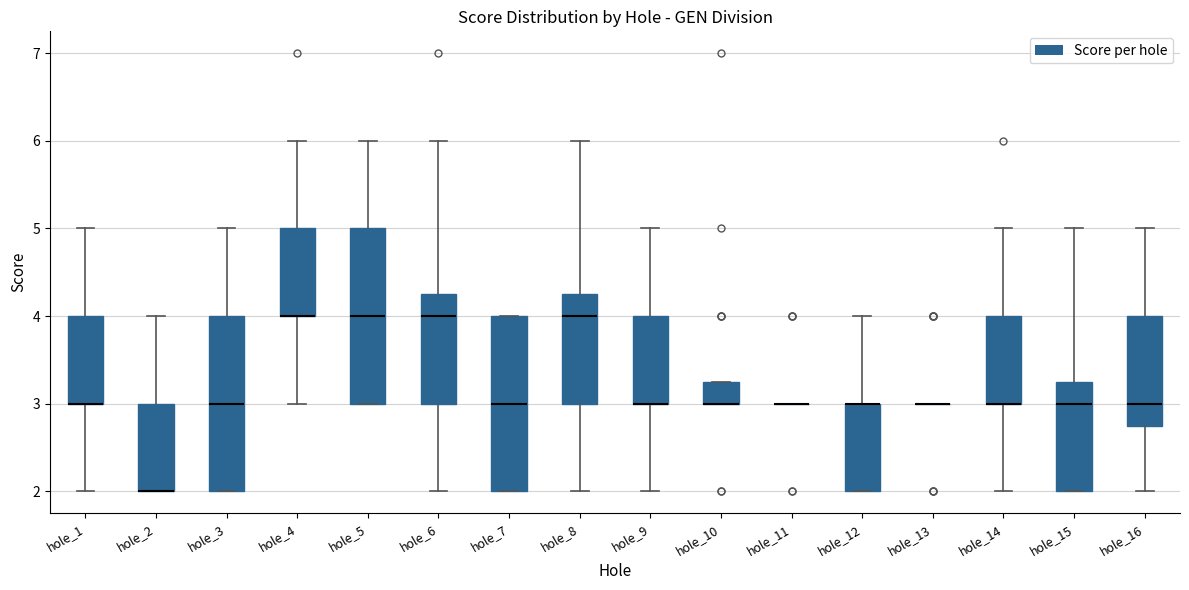

Reading left to right, read every box against the y-axis: the position of its median line, the range the box covers, and the ends of its whiskers. The values are not printed on the chart, so give them approximately, as read against the axis.

hole_1: median 3.0 (drawn on the box's lower edge), box 3.0 to 4.0, whiskers 2.0 to 5.0
hole_2: median 2.0 (drawn on the box's lower edge), box 2.0 to 3.0, whiskers 2.0 to 4.0
hole_3: median 3.0, box 2.0 to 4.0, whiskers 2.0 to 5.0
hole_4: median 4.0 (drawn on the box's lower edge), box 4.0 to 5.0, whiskers 3.0 to 6.0
hole_5: median 4.0, box 3.0 to 5.0, whiskers 3.0 to 6.0
hole_6: median 4.0, box 3.0 to 4.3, whiskers 2.0 to 6.0
hole_7: median 3.0, box 2.0 to 4.0, whiskers 2.0 to 4.0
hole_8: median 4.0, box 3.0 to 4.3, whiskers 2.0 to 6.0
hole_9: median 3.0 (drawn on the box's lower edge), box 3.0 to 4.0, whiskers 2.0 to 5.0
hole_10: median 3.0 (drawn on the box's lower edge), box 3.0 to 3.3, whiskers 3.0 to 3.3
hole_11: box collapsed to a line at 3.0, whiskers 3.0 to 3.0
hole_12: median 3.0 (drawn on the box's upper edge), box 2.0 to 3.0, whiskers 2.0 to 4.0
hole_13: box collapsed to a line at 3.0, whiskers 3.0 to 3.0
hole_14: median 3.0 (drawn on the box's lower edge), box 3.0 to 4.0, whiskers 2.0 to 5.0
hole_15: median 3.0, box 2.0 to 3.3, whiskers 2.0 to 5.0
hole_16: median 3.0, box 2.8 to 4.0, whiskers 2.0 to 5.0